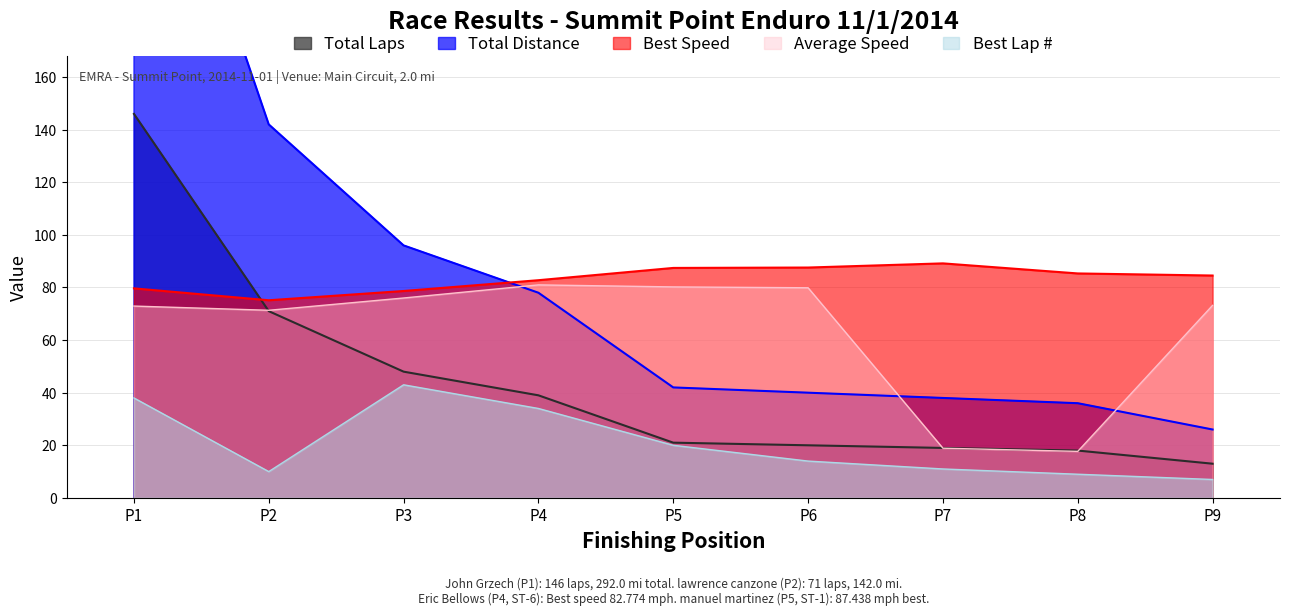

True or false: Best Speed has a value of 136.9 at P8.

False